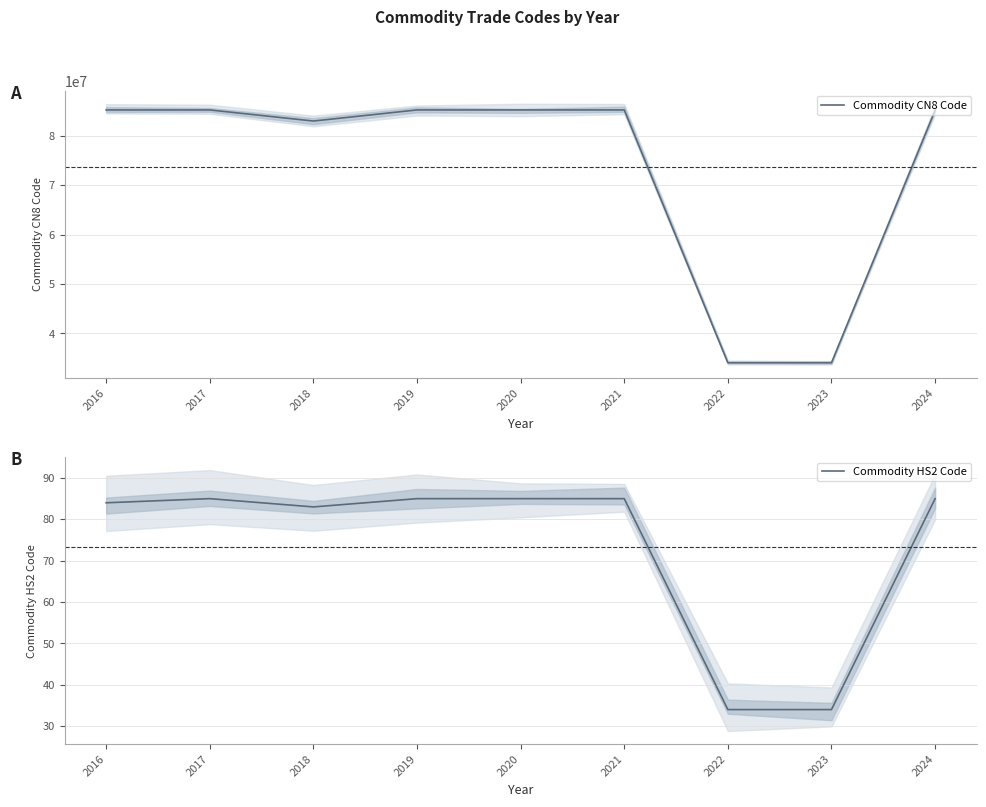

What is the sum of all Commodity HS2 Code values?

660